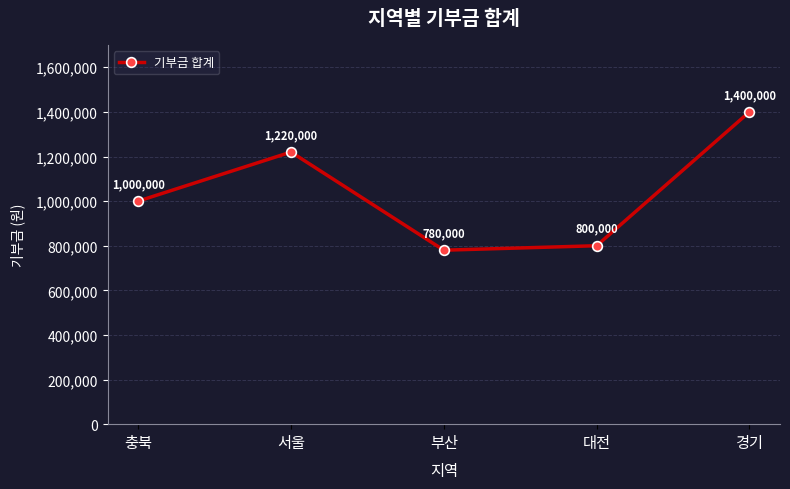

What is the difference between the maximum and minimum values?

620000